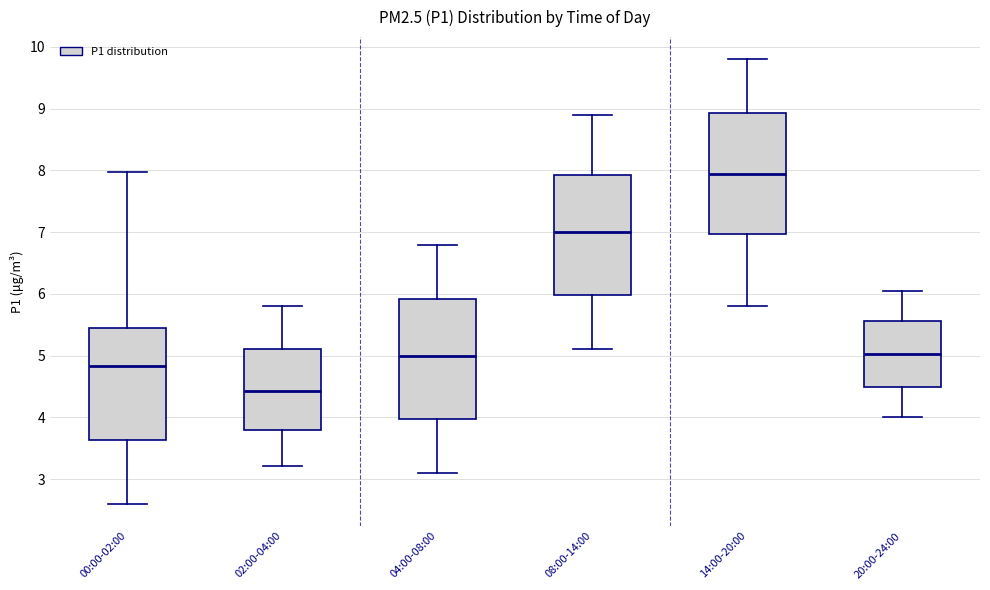

Where does the lower whisker of the box for 20:00-24:00 end on the y-axis? The values are not printed on the chart, so give them approximately, as read against the axis.

4.0